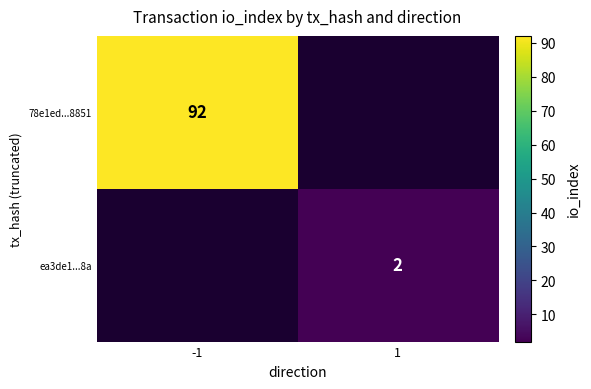

The value of 78e1ed...8851 at -1 is 25. True or false?

False